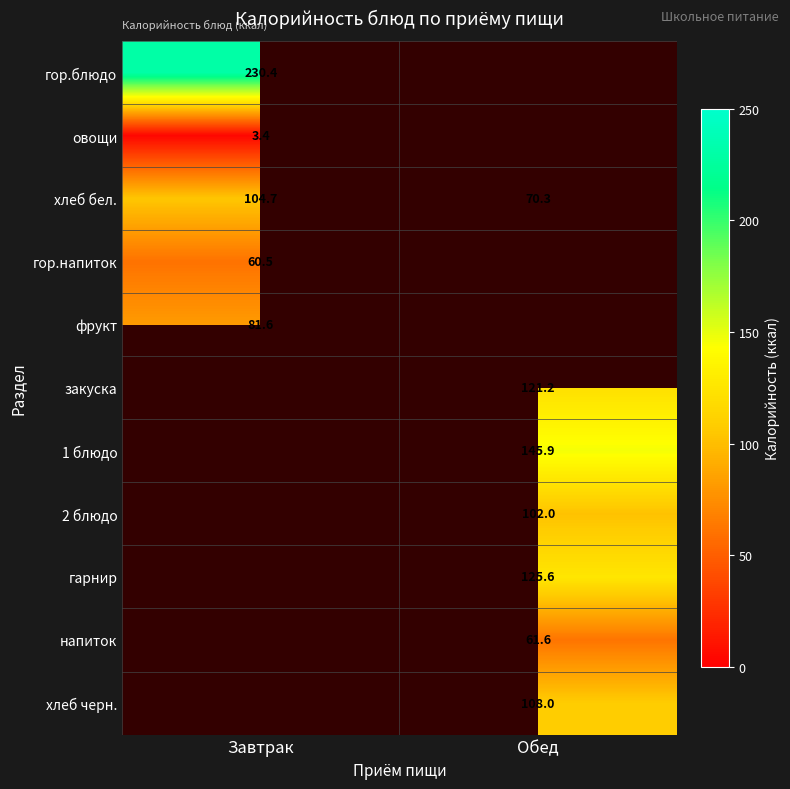

Which label corresponds to the largest value in the chart?

Завтрак